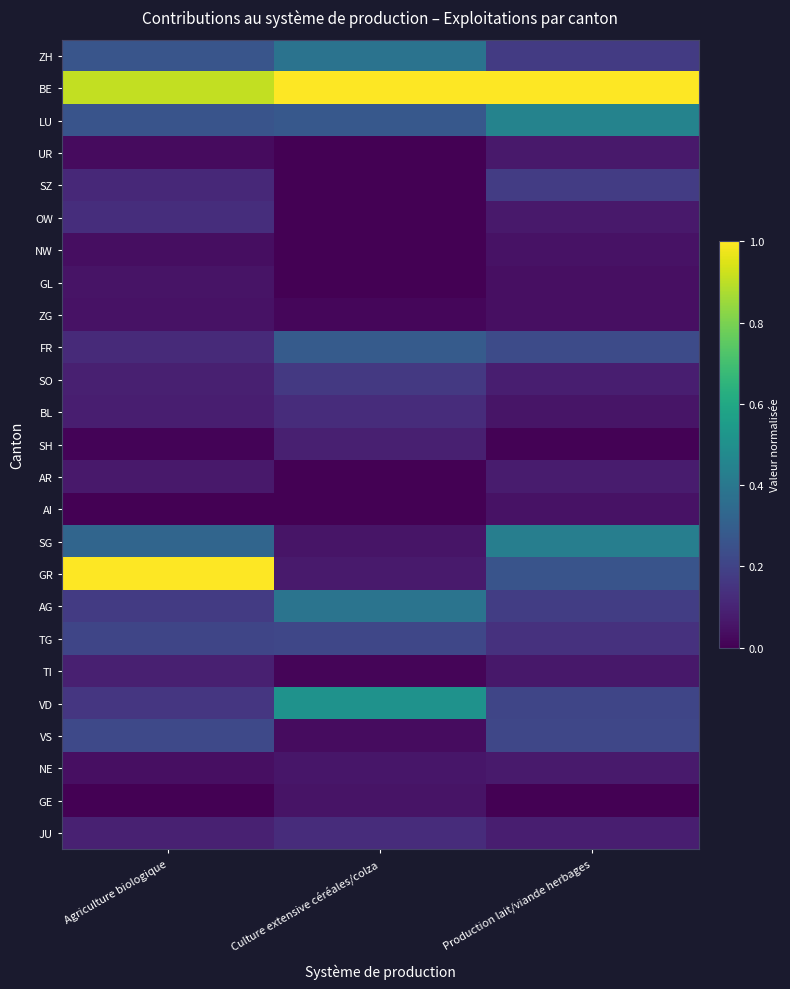

Rank the series by their maximum value, from highest to lowest.

BE, GR, VD, LU, SG, AG, ZH, FR, VS, TG, SZ, SO, OW, JU, BL, TI, SH, AR, NE, UR, GL, GE, ZG, NW, AI